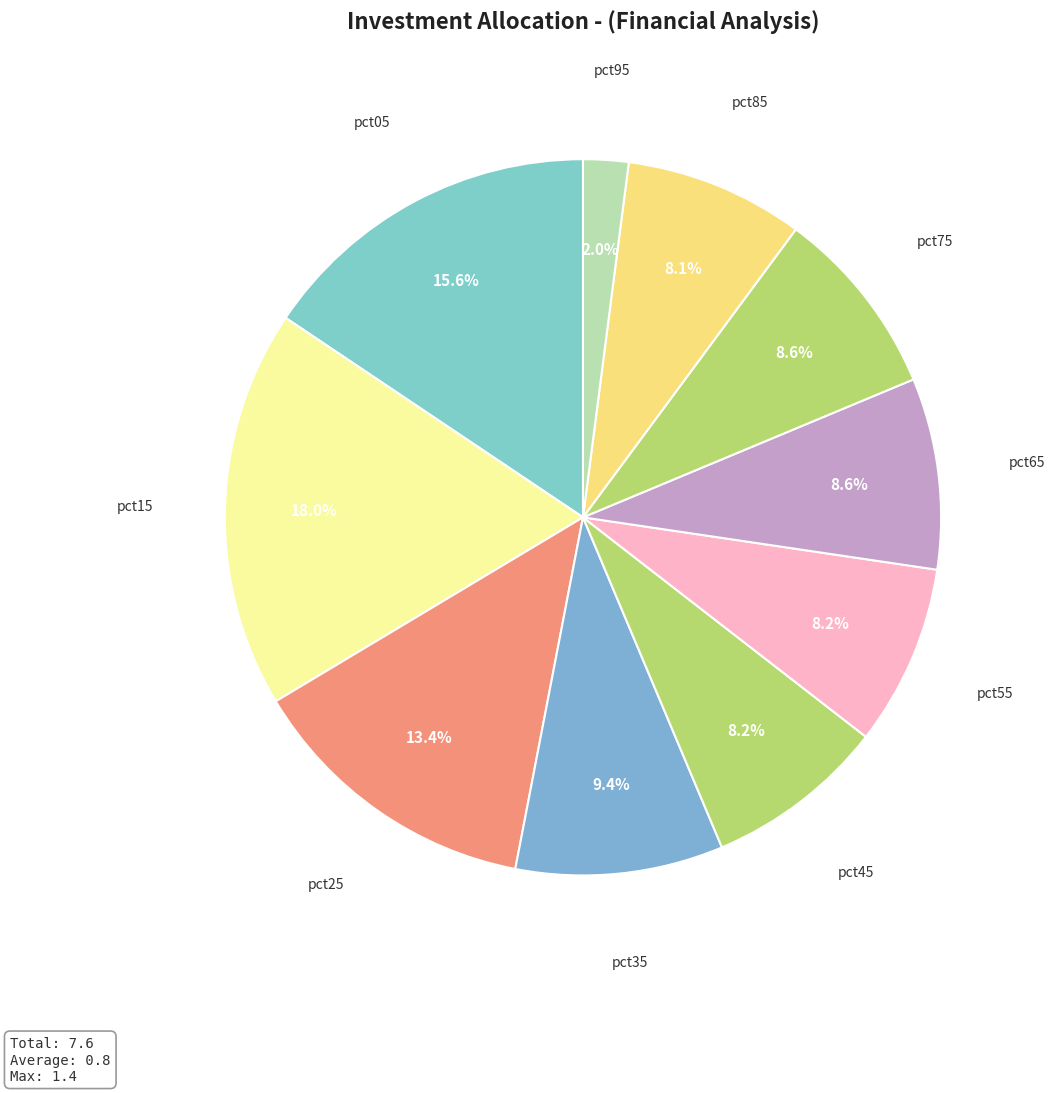

How many segments does this pie chart have?

10